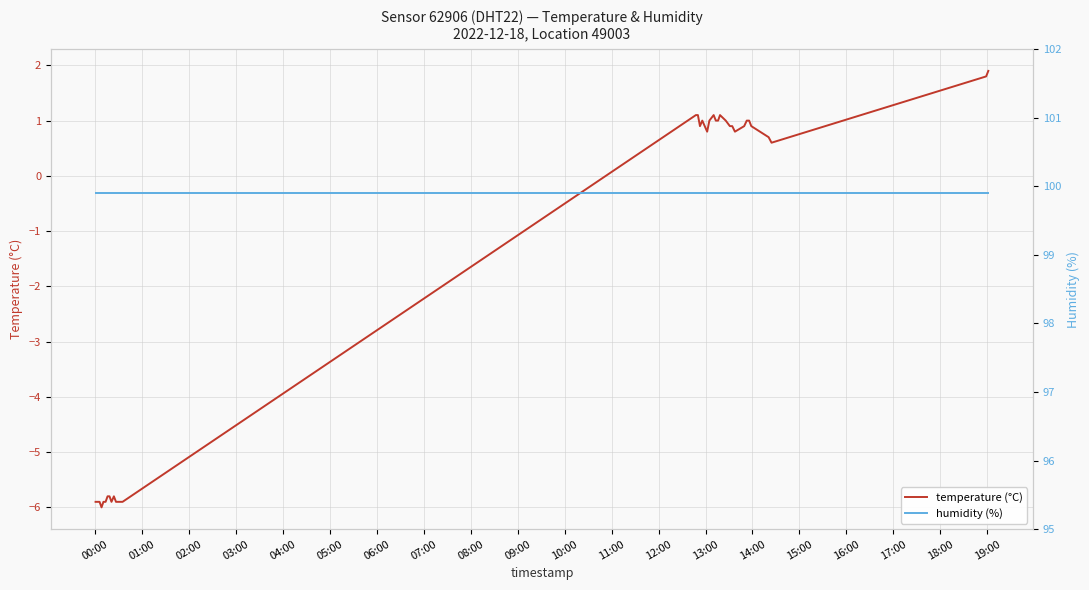

How many values in temperature (°C) are below zero?

14